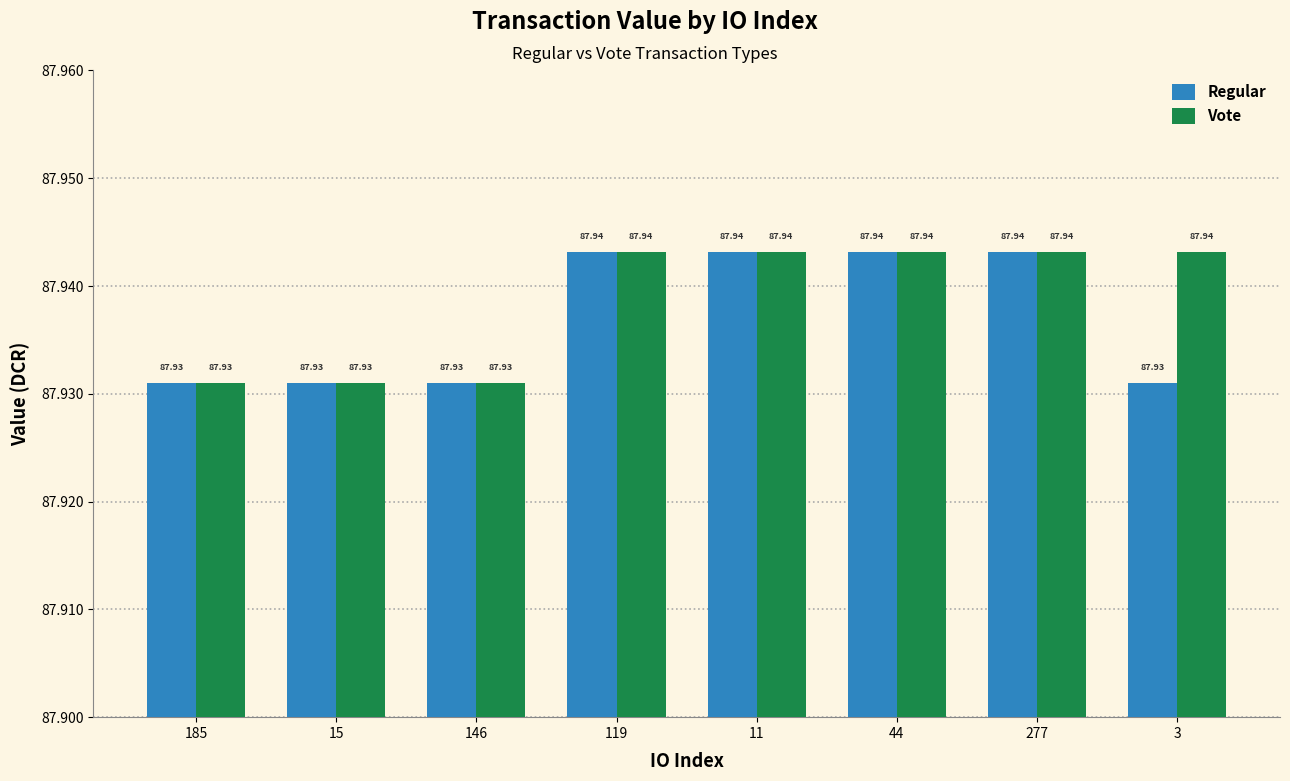

Rank the series at 3 from lowest to highest value.

Regular, Vote